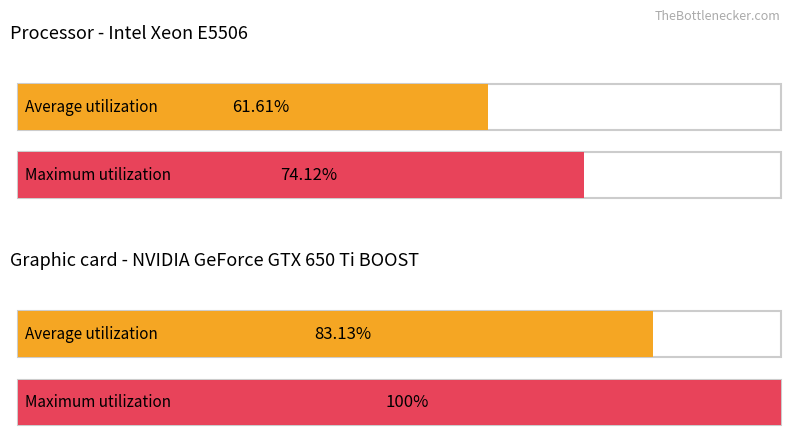

What are all the series names shown in the legend?

Average utilization, Maximum utilization